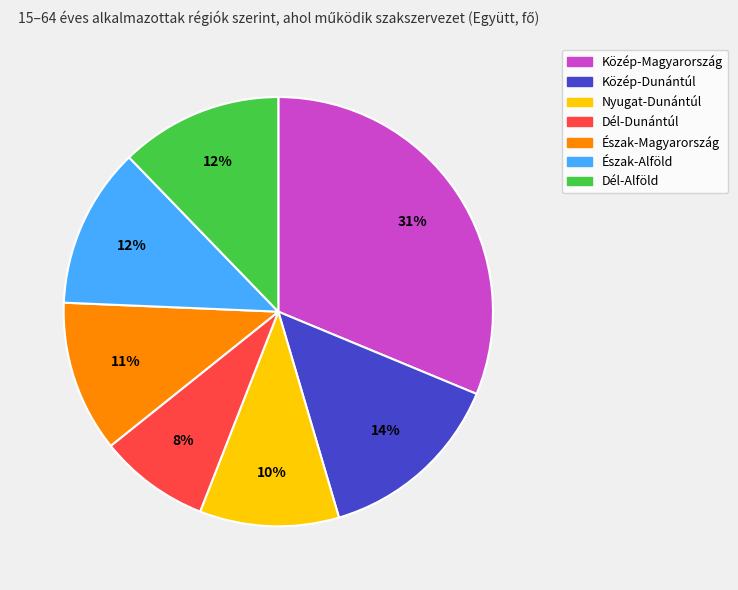

Between Dél-Dunántúl and Közép-Dunántúl, which is larger?

Közép-Dunántúl